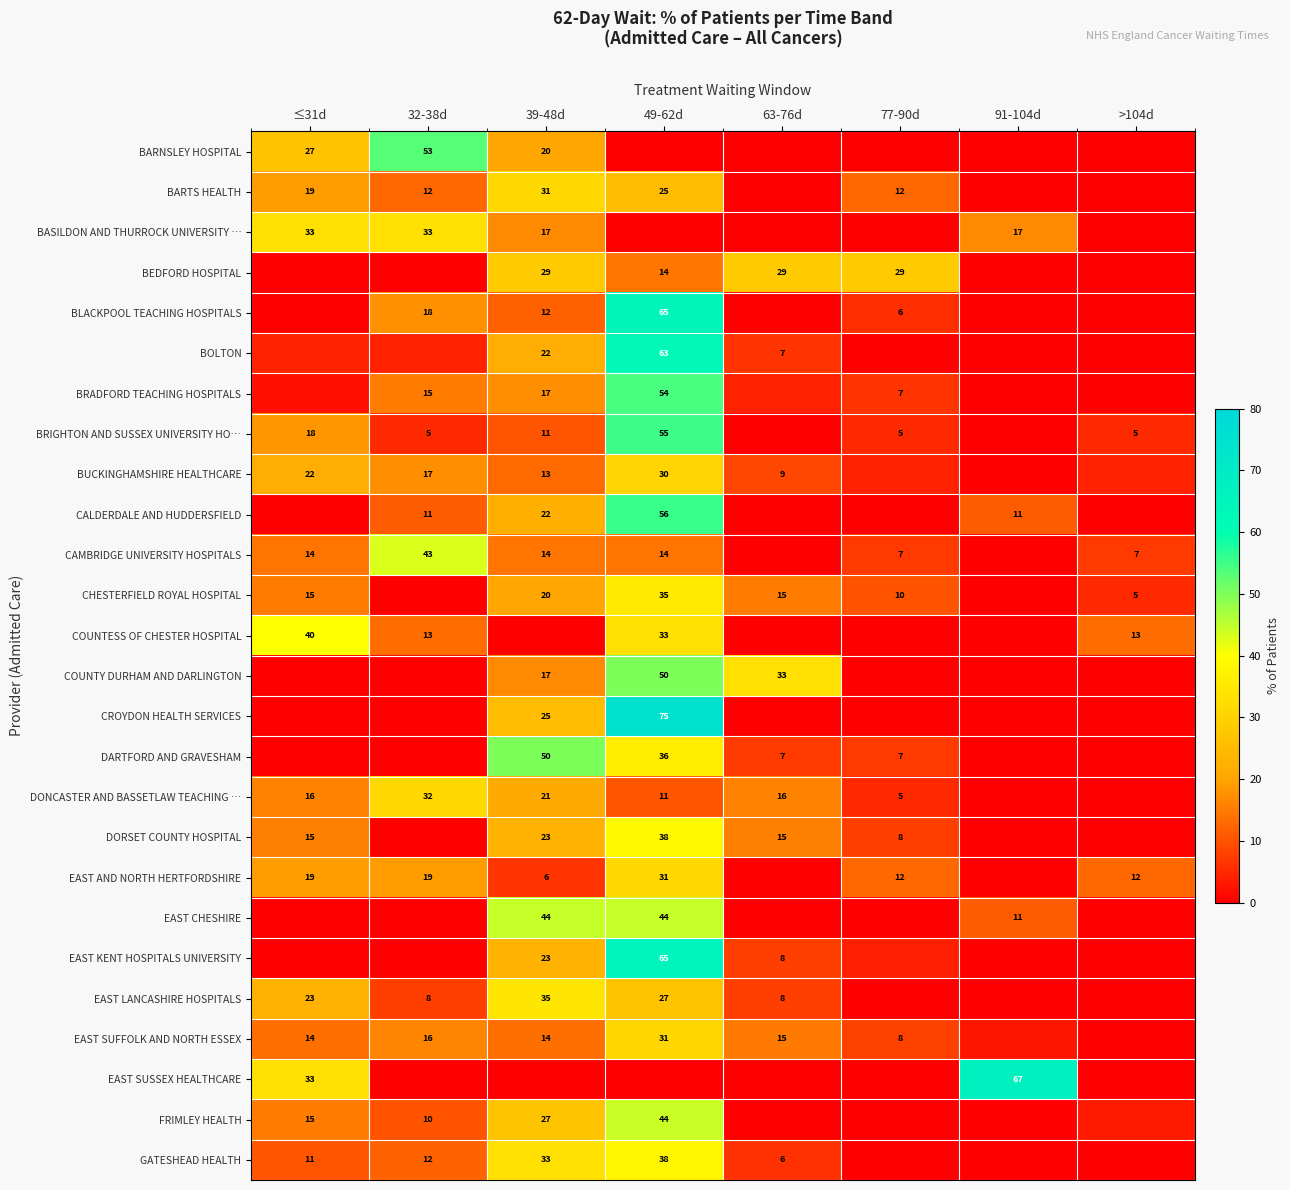

At which label is EAST AND NORTH HERTFORDSHIRE closest to 15?

77-90d